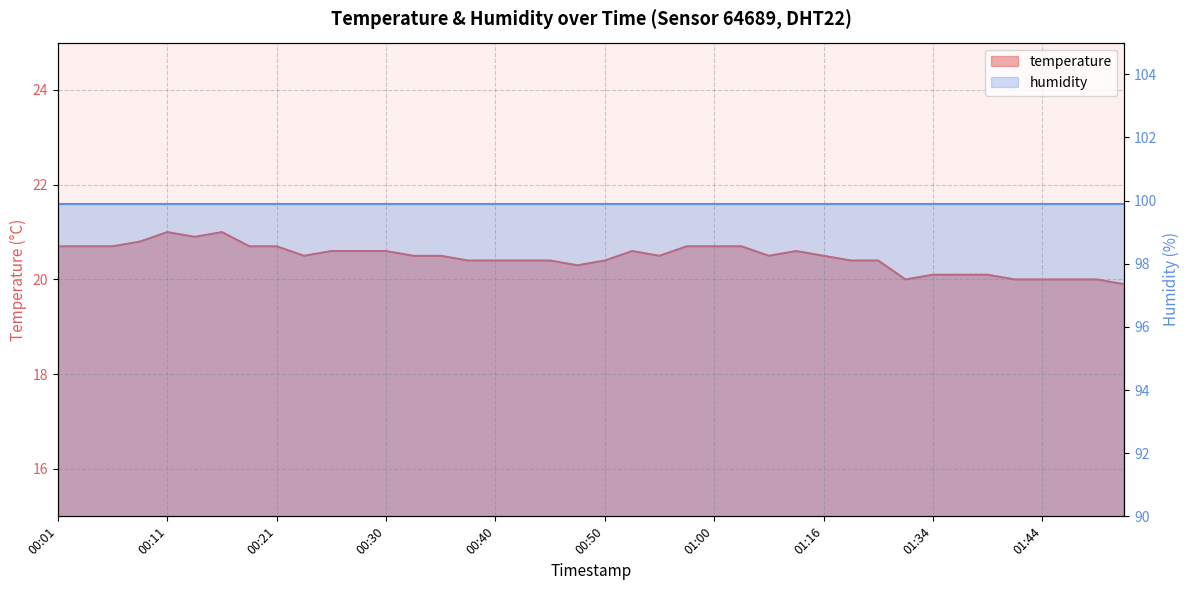

What is the difference between the maximum and minimum values?

1.1